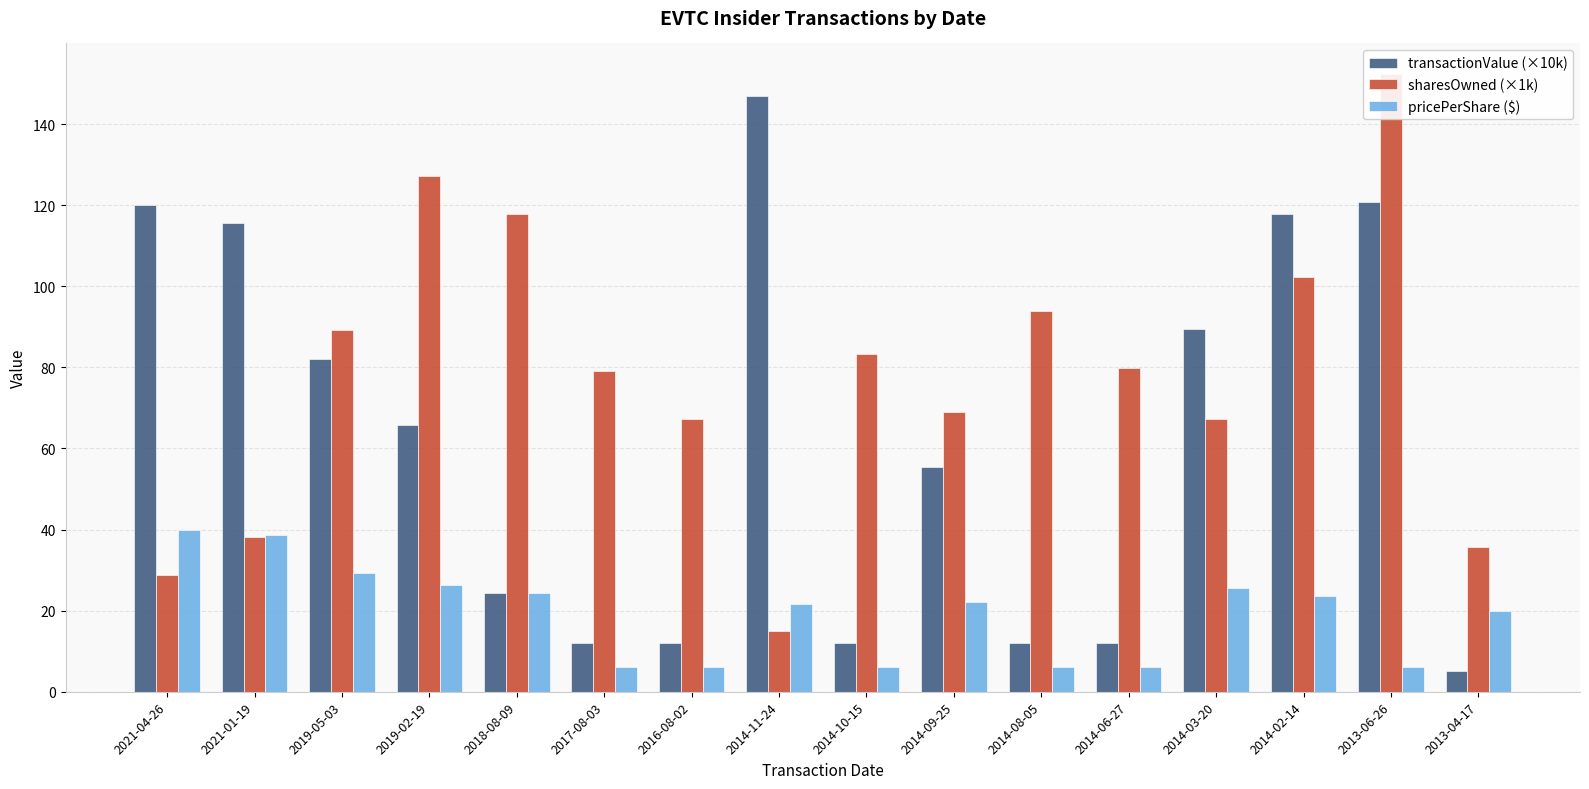

Which label corresponds to the smallest value in the chart?

2013-04-17